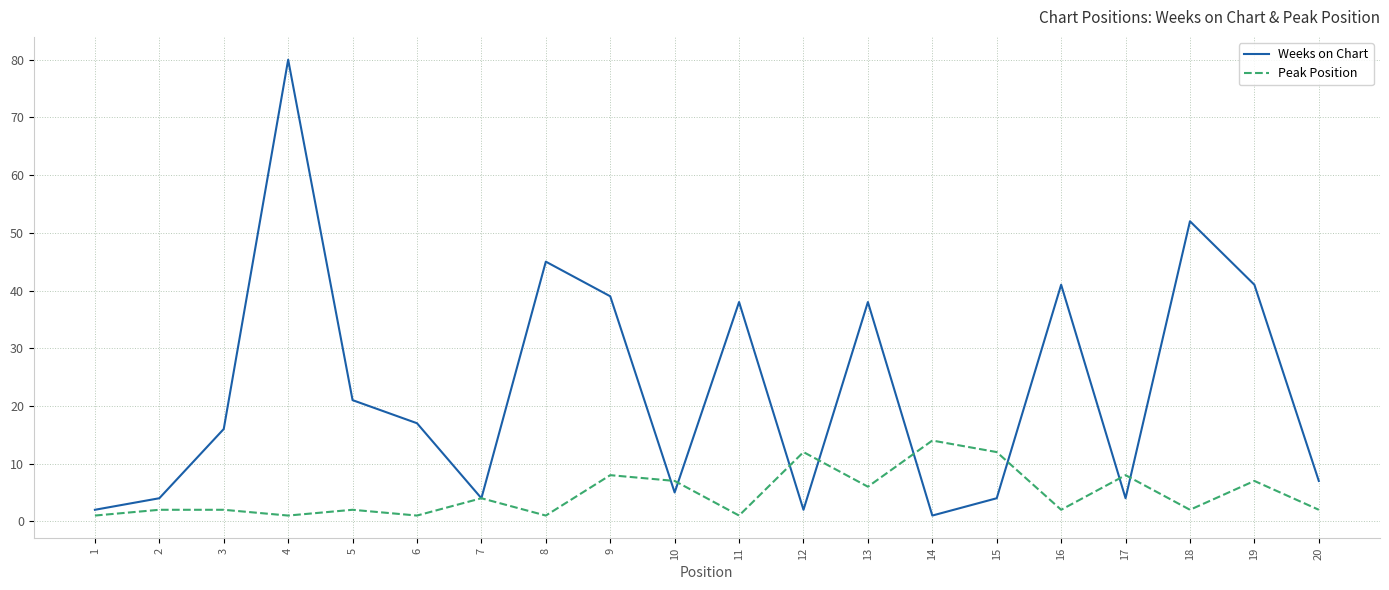

Rank the series by their maximum value, from lowest to highest.

Peak Position, Weeks on Chart